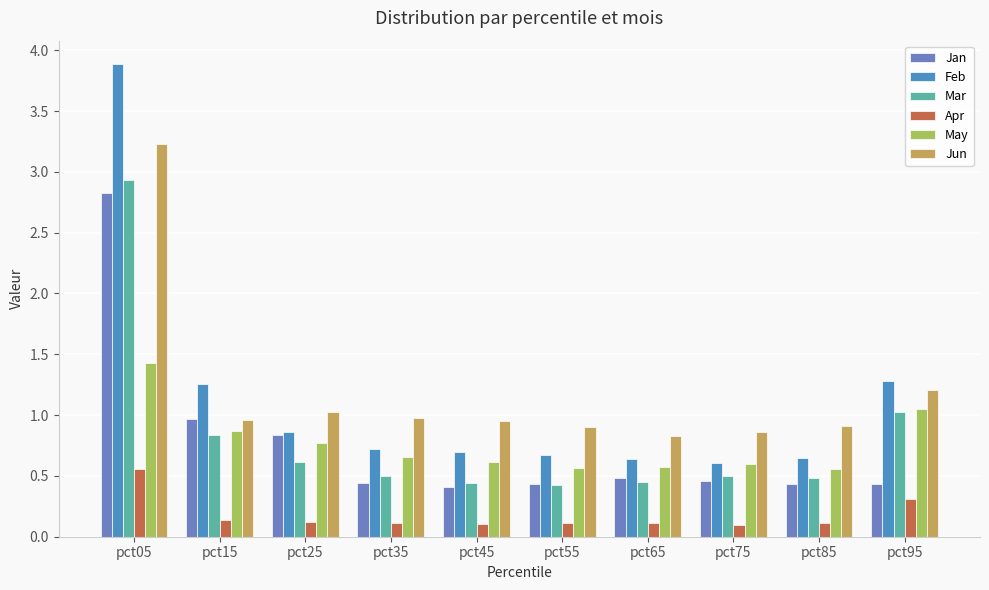

How many bars are there in total?

60